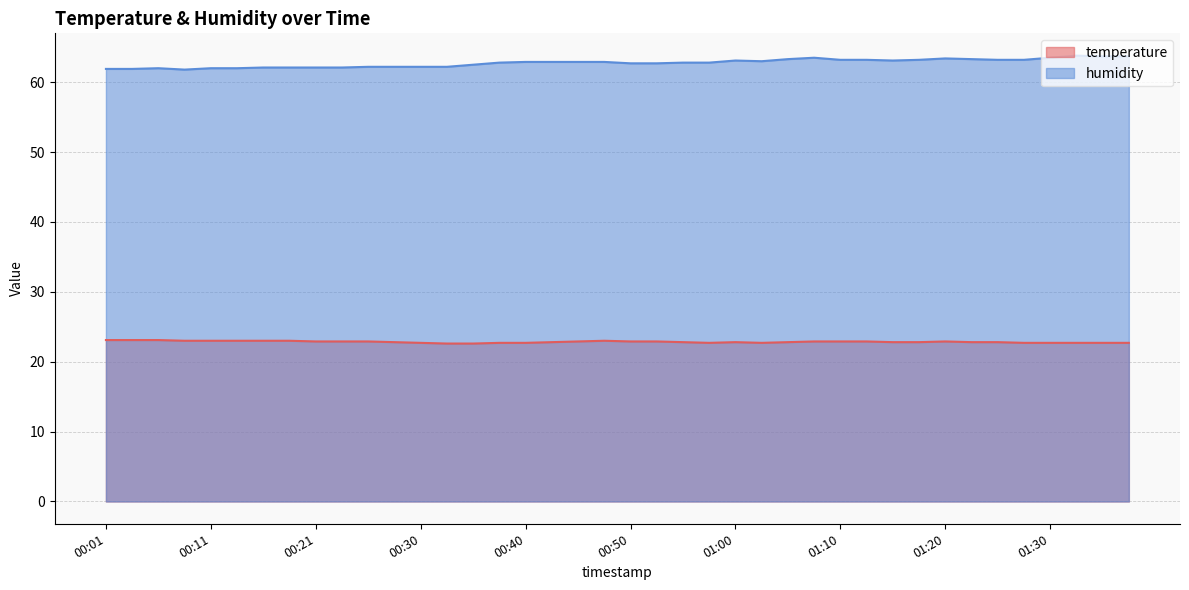

True or false: temperature and humidity cross at least once.

False